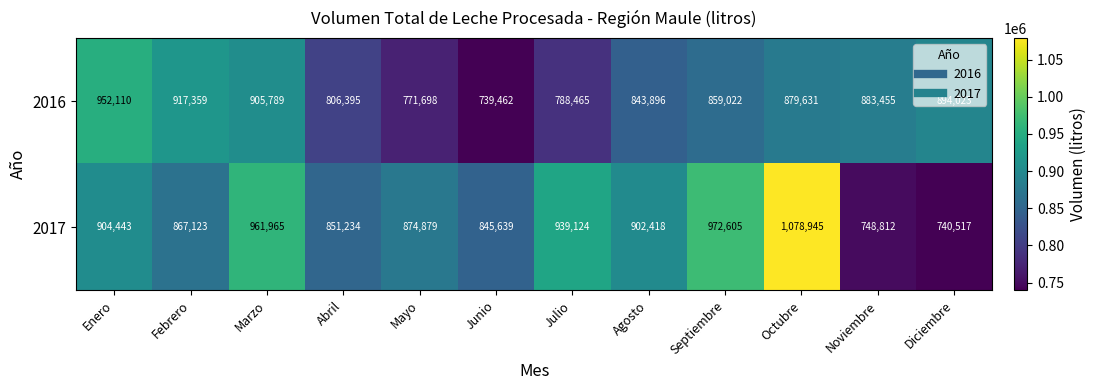

What is the difference between the highest and lowest values at Mayo?

103181